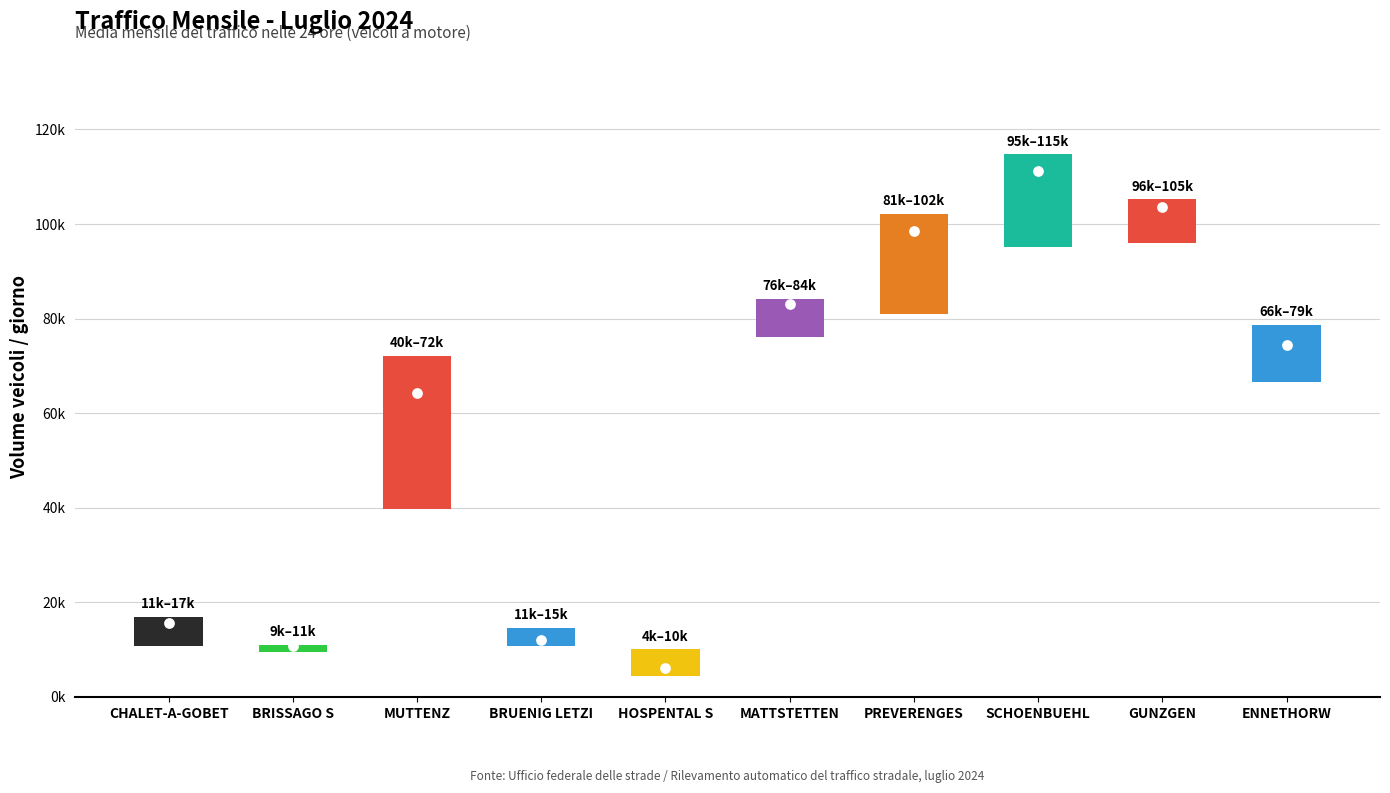

What is the total value across all series at GUNZGEN?

409804.6